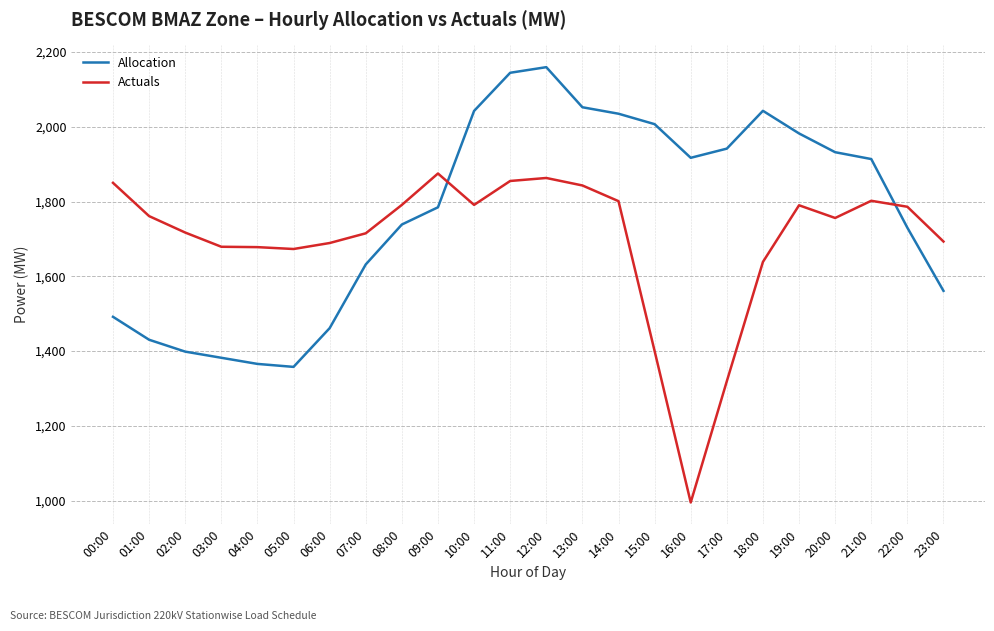

What is the sum of the Allocation values at 23:00 and 22:00?

3290.9